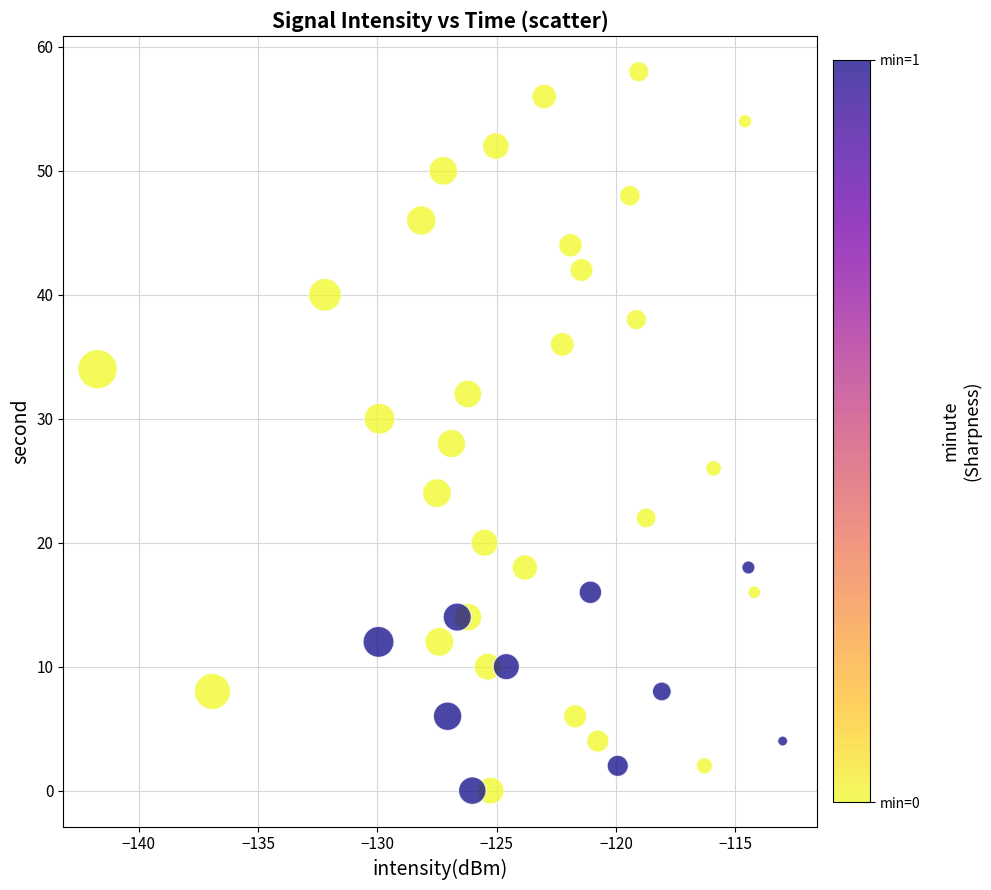

What is the range of Y values (max minus min)?

58